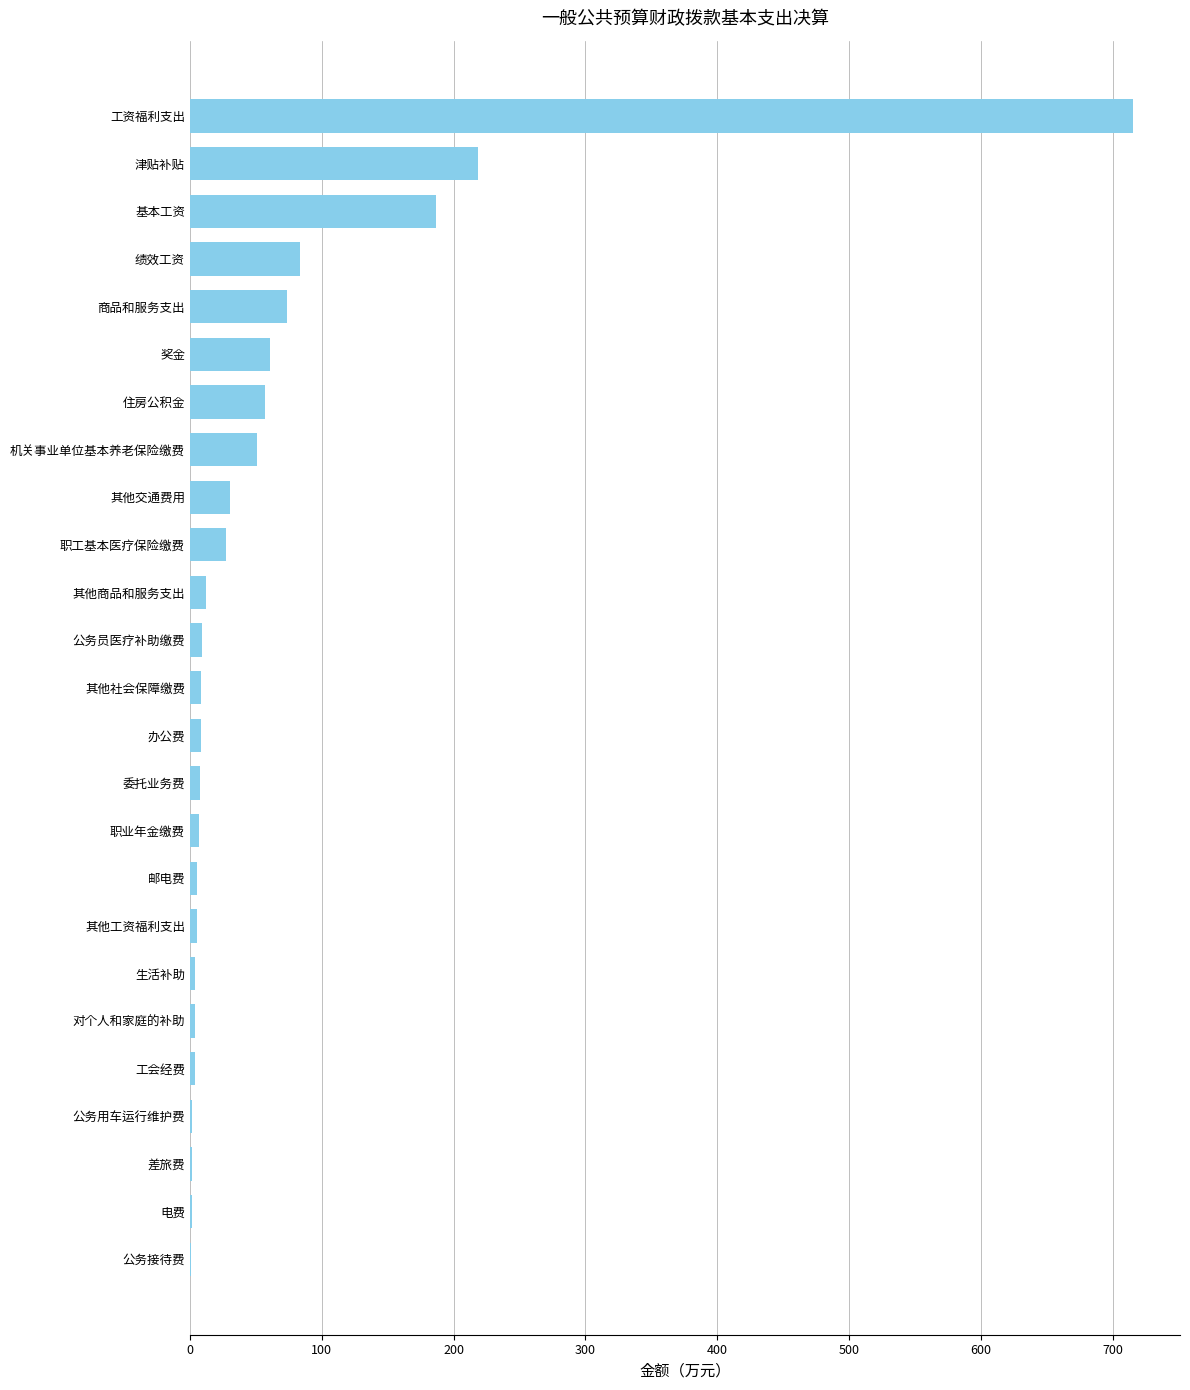

Approximately how many times larger is the value at 职工基本医疗保险缴费 compared to 其他交通费用?

0.9